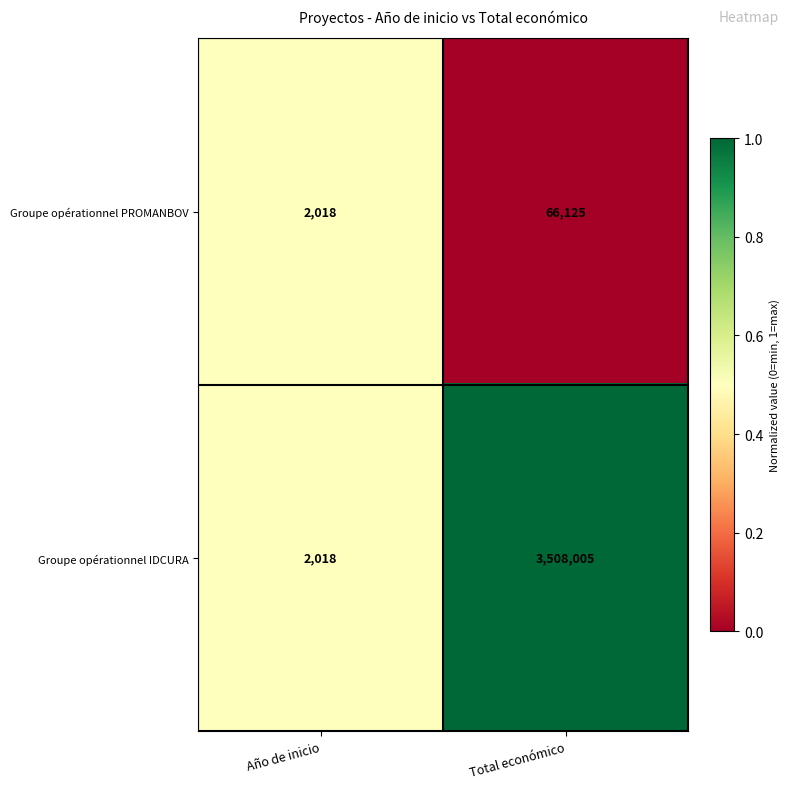

Between Año de inicio and Total económico, which series saw the biggest shift?

Groupe opérationnel IDCURA